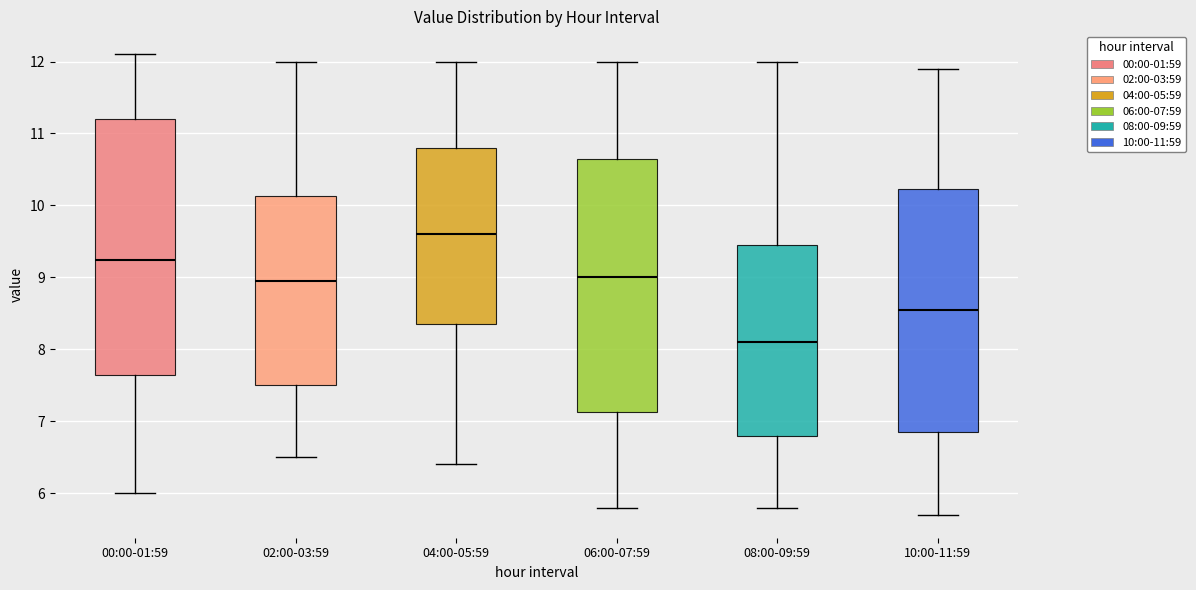

Which box's median line is the highest?

04:00-05:59